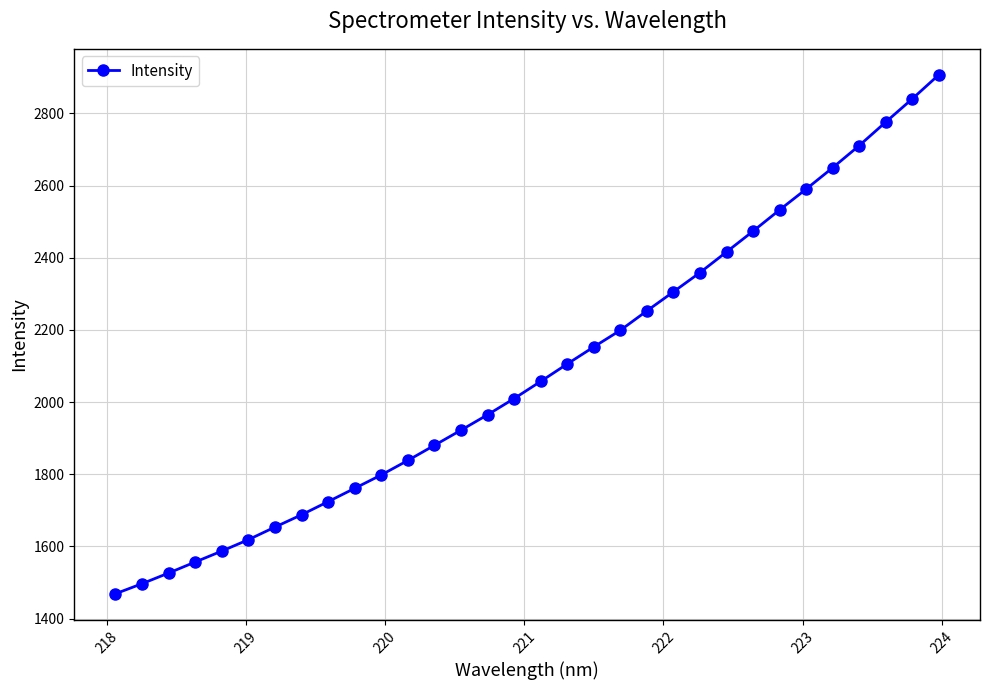

What is the greatest value displayed?

2906.8